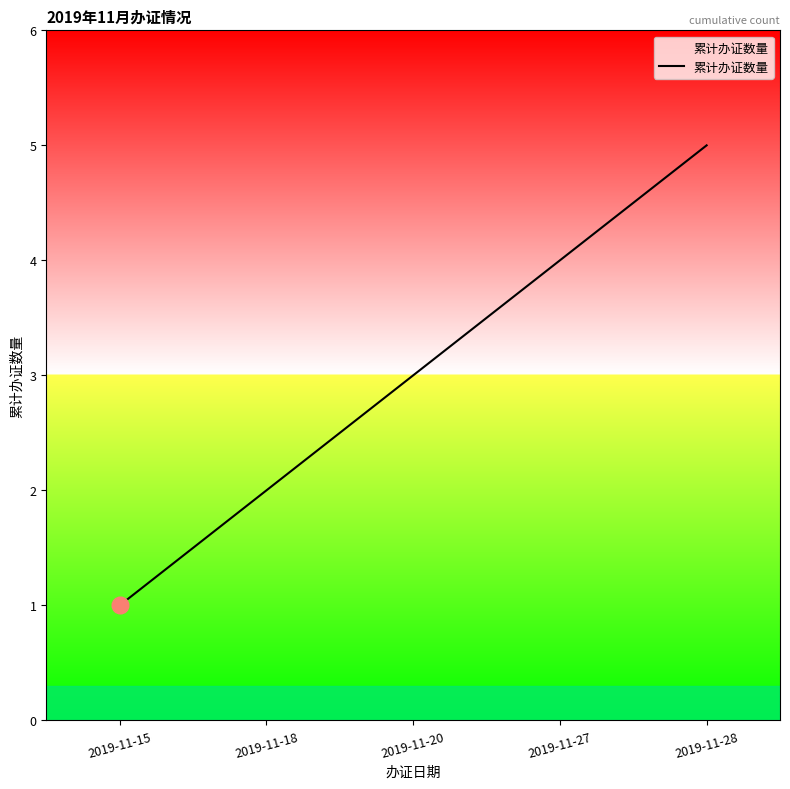

How many lines are shown in the chart?

1